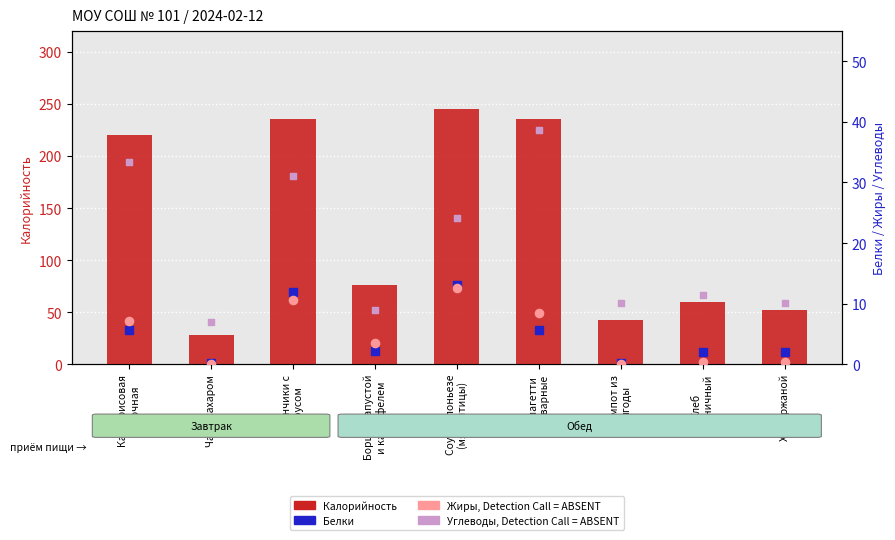

Which series contains the lowest Y value?

Жиры (Abseent)